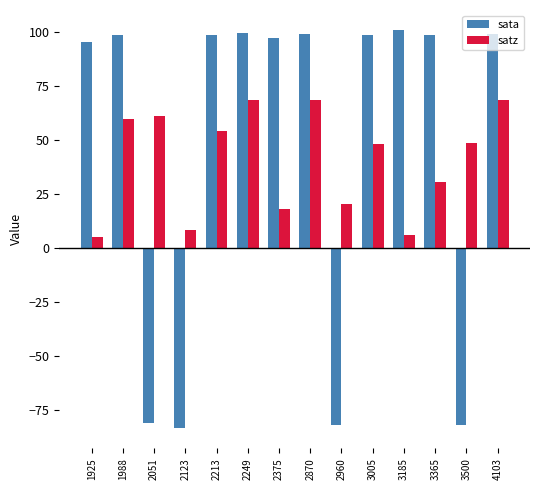

What is the difference between the satz values at 1925 and 2375?

13.2